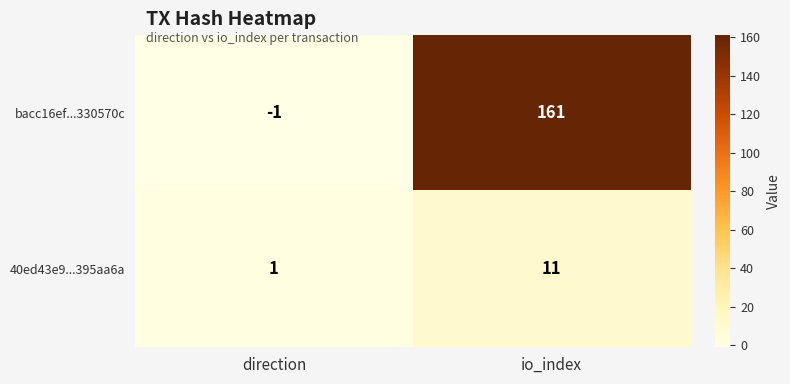

Which series has the largest range (max minus min)?

bacc16ef...330570c